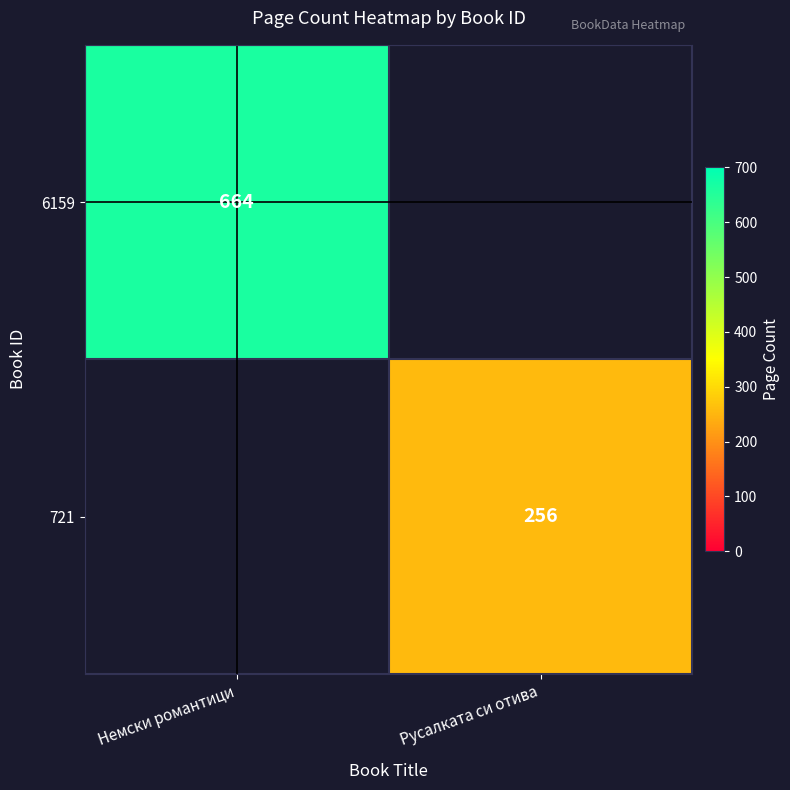

How many data points does each series have?

2